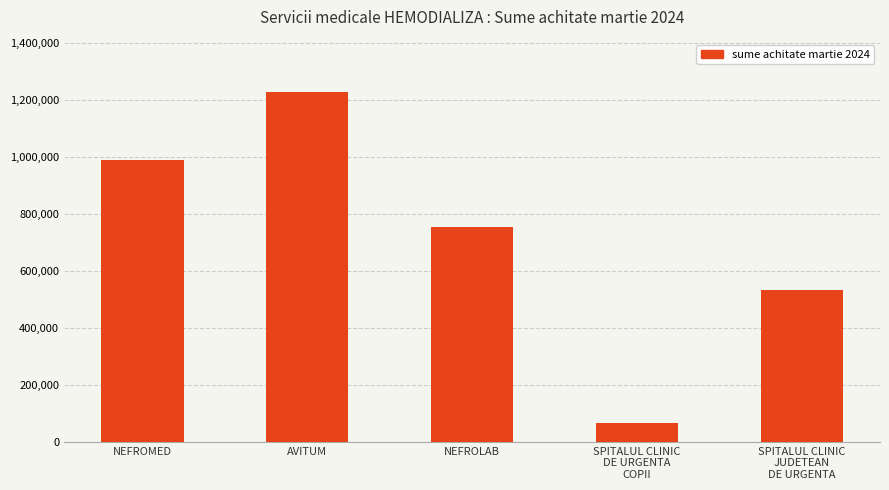

Are the bars horizontal?

No